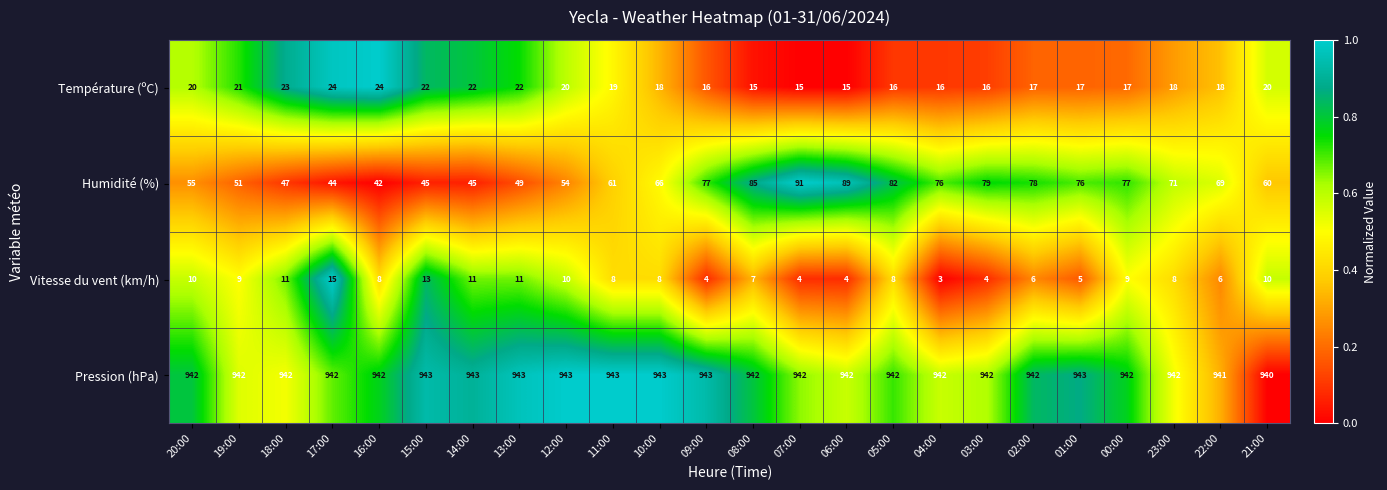

What is the sum of all Température (ºC) values?

451